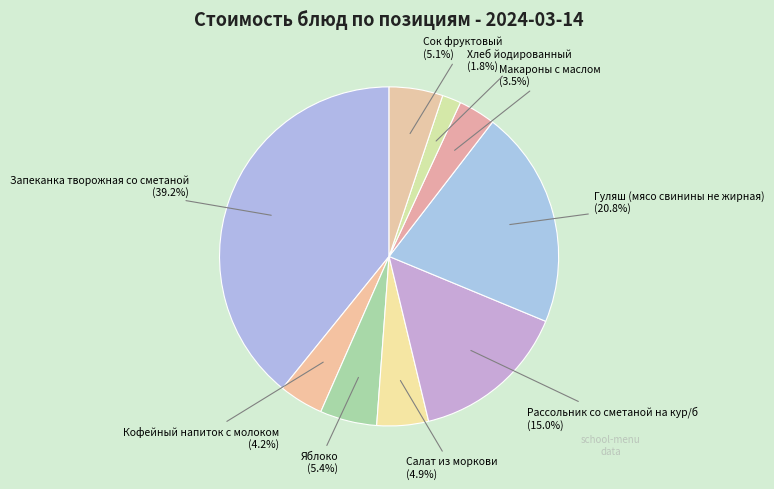

How many slices are in this pie chart?

9